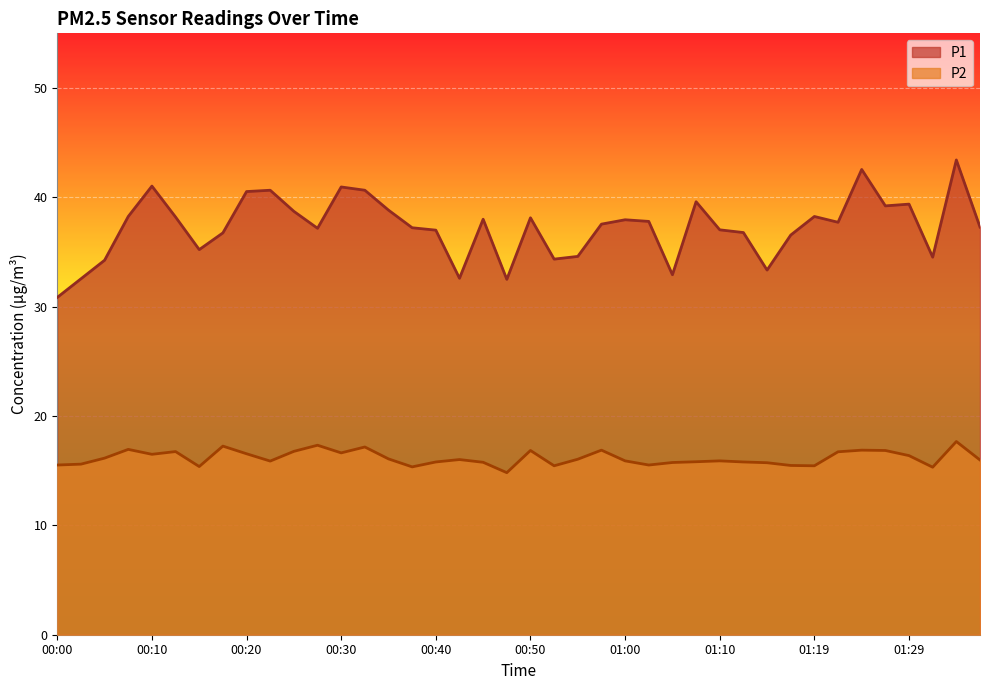

Reading left to right, list all the values displayed in this chart.

P1: 30.9	32.5	34.2	38.2	41.0	38.2	35.2	36.8	40.5	40.6	38.7	37.2	41.0	40.6	38.8	37.2	37.0	32.6	38.0	32.5	38.1	34.4	34.6	37.5	38.0	37.8	32.9	39.6	37.0	36.8	33.4	36.5	38.2	37.7	42.5	39.2	39.4	34.5	43.4	37.3
P2: 15.5	15.6	16.1	16.9	16.5	16.8	15.4	17.2	16.6	15.9	16.8	17.3	16.6	17.2	16.1	15.3	15.8	16.0	15.8	14.8	16.9	15.4	16.1	16.9	15.9	15.5	15.8	15.8	15.9	15.8	15.7	15.5	15.4	16.7	16.9	16.9	16.4	15.3	17.7	16.0